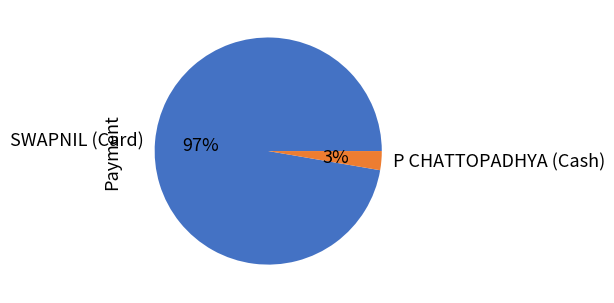

To the nearest percent, what is the combined percentage of P CHATTOPADHYA (Cash) and SWAPNIL (Card)?

100%